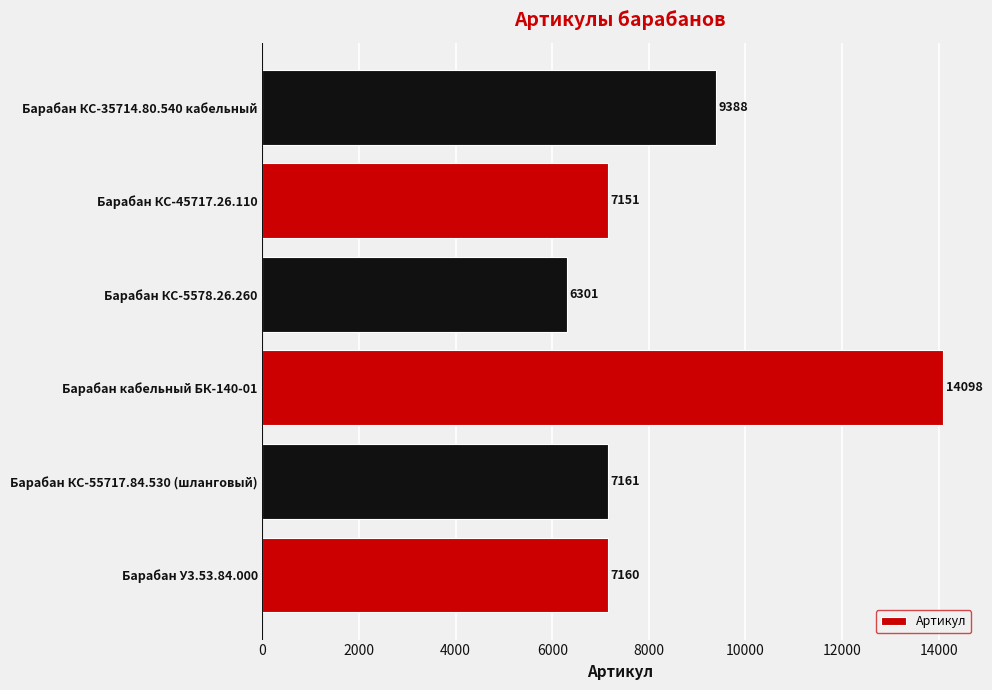

How many series are shown in this chart?

1